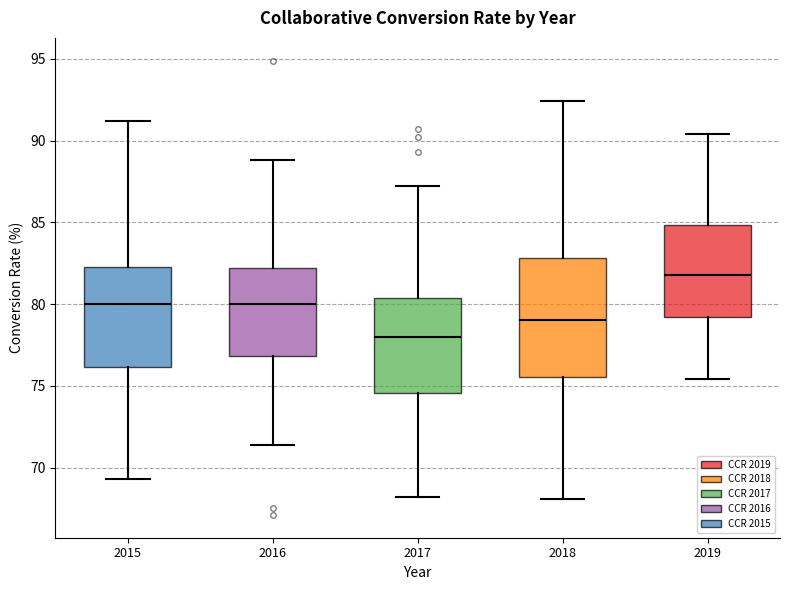

Which box's median line is the lowest?

2017